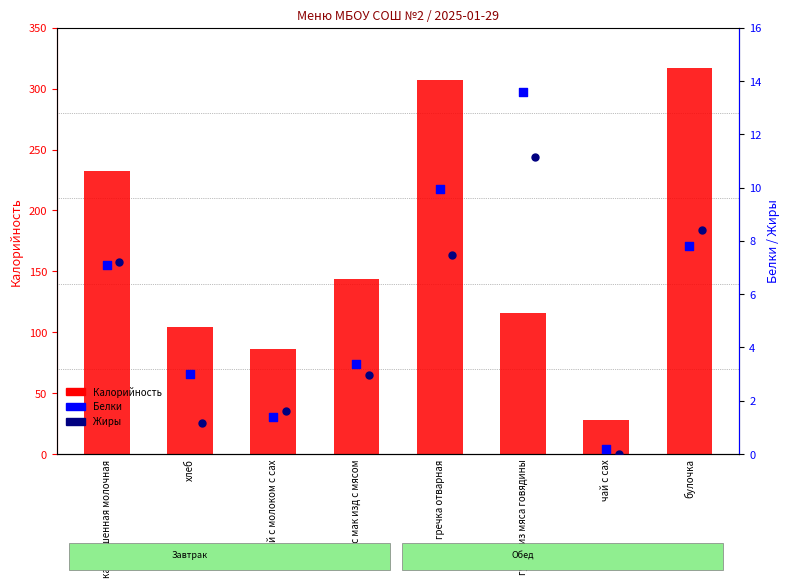

At how many categories does at least one series exceed 33?

7